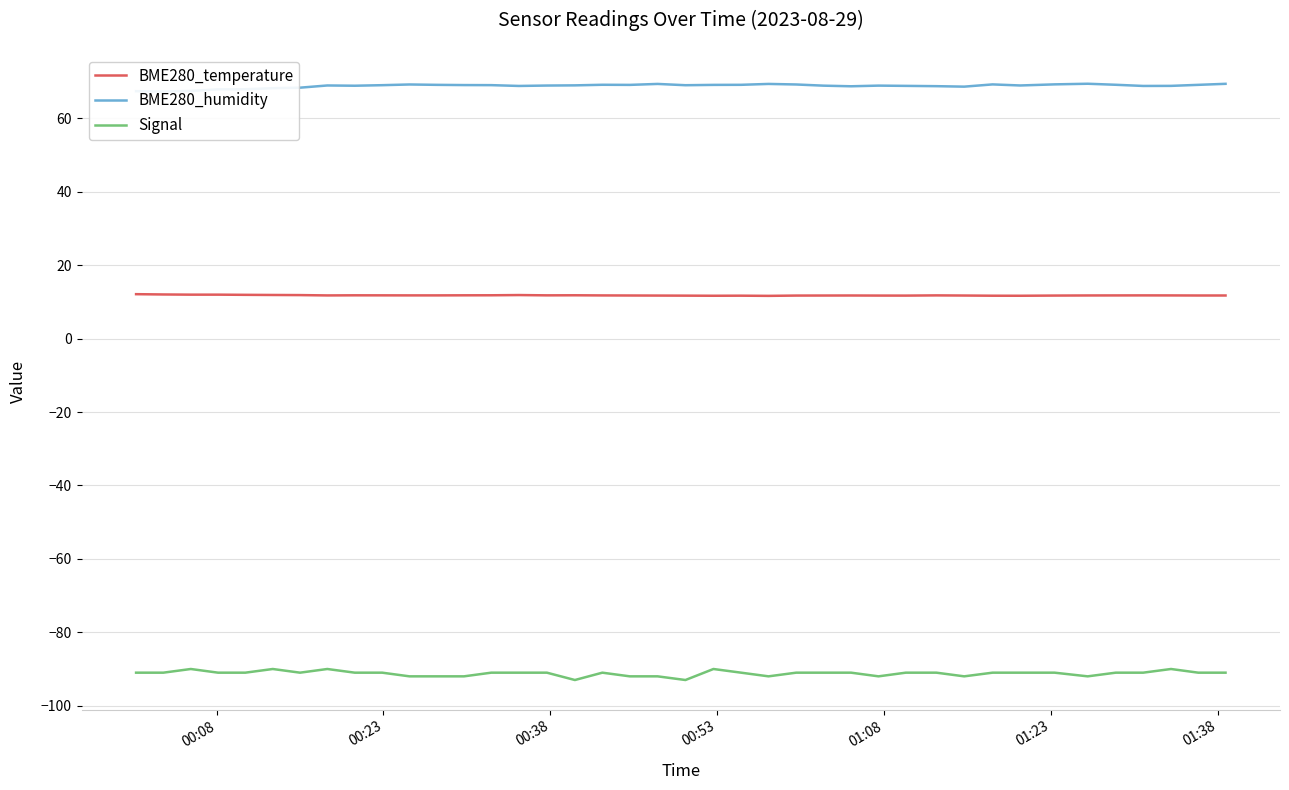

Does the chart display data point markers on the line(s)?

No